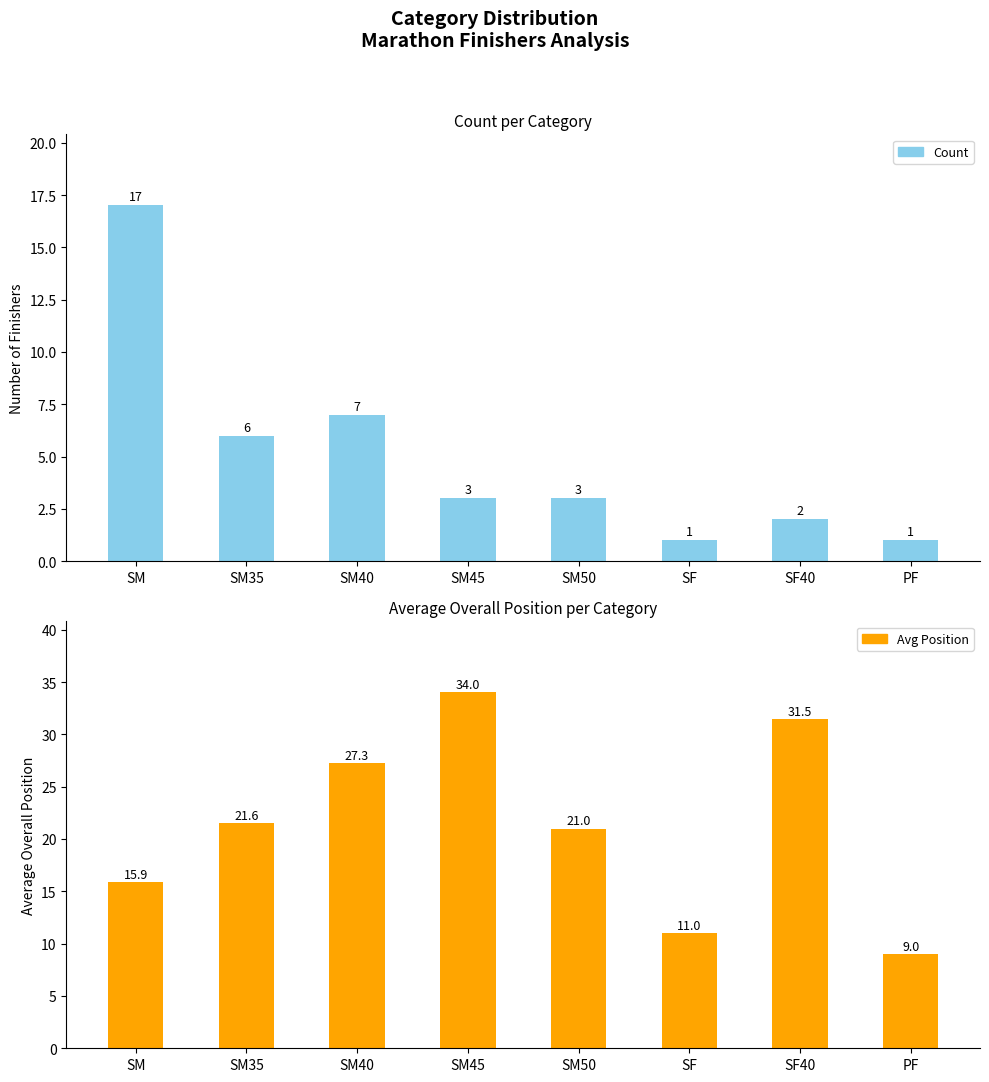

What is the difference between the second highest and minimum values in the Count series?

6.0